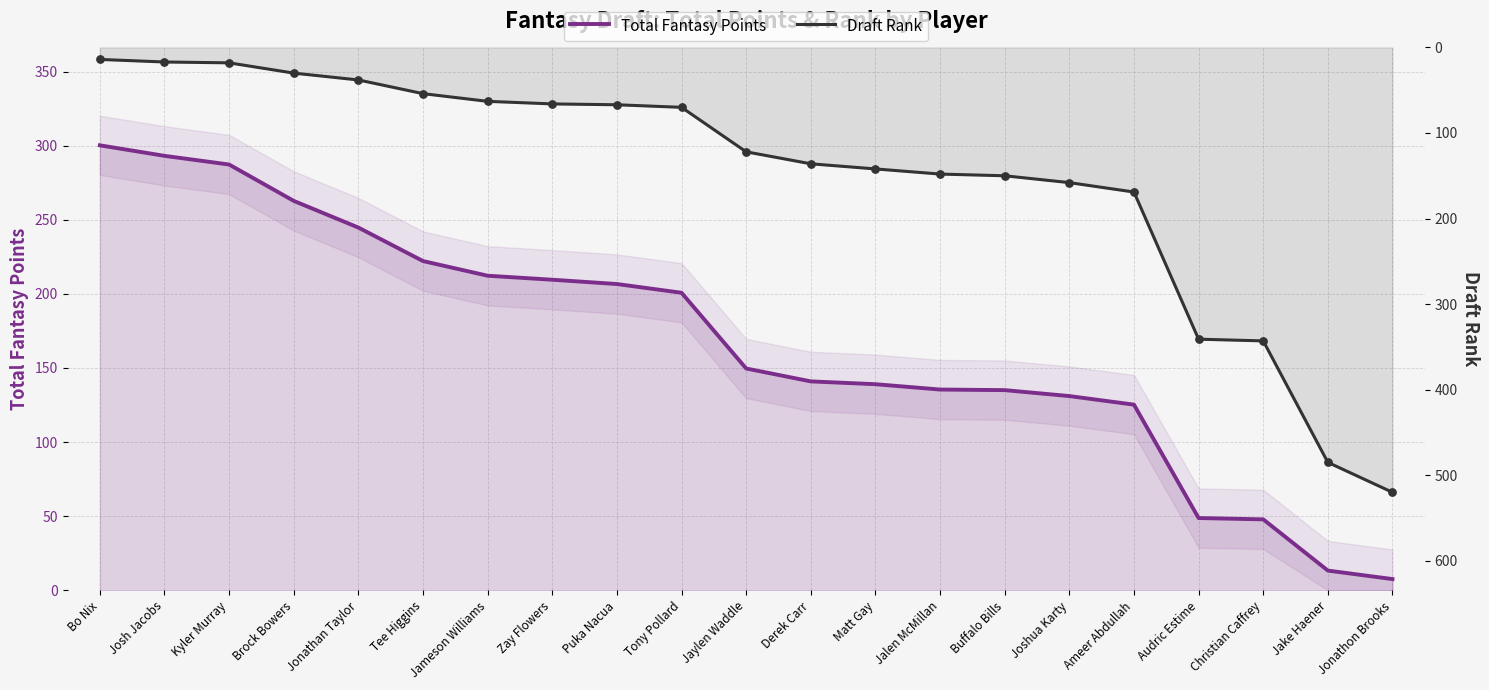

Is the value of Total Fantasy Points at Puka Nacua greater than the value of Draft Rank at Christian Caffrey?

No